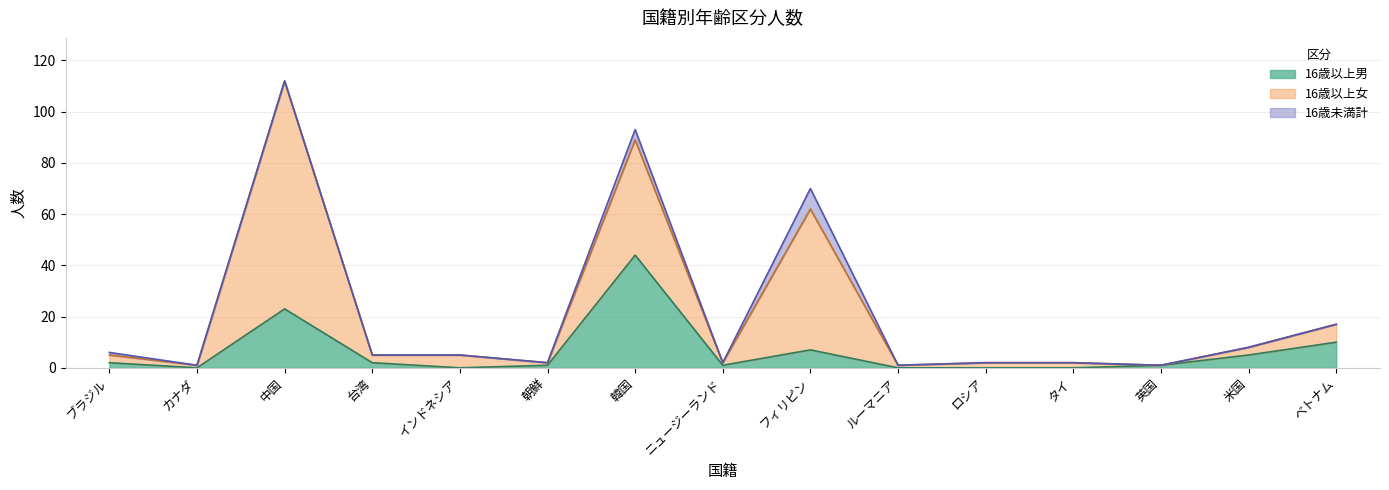

Reading right to left, extract all data points from this chart.

16歳以上男: 10	5	1	0	0	0	7	1	44	1	0	2	23	0	2
16歳以上女: 7	3	0	2	2	1	55	1	45	1	5	3	89	1	3
16歳未満計: 0	0	0	0	0	0	8	0	4	0	0	0	0	0	1